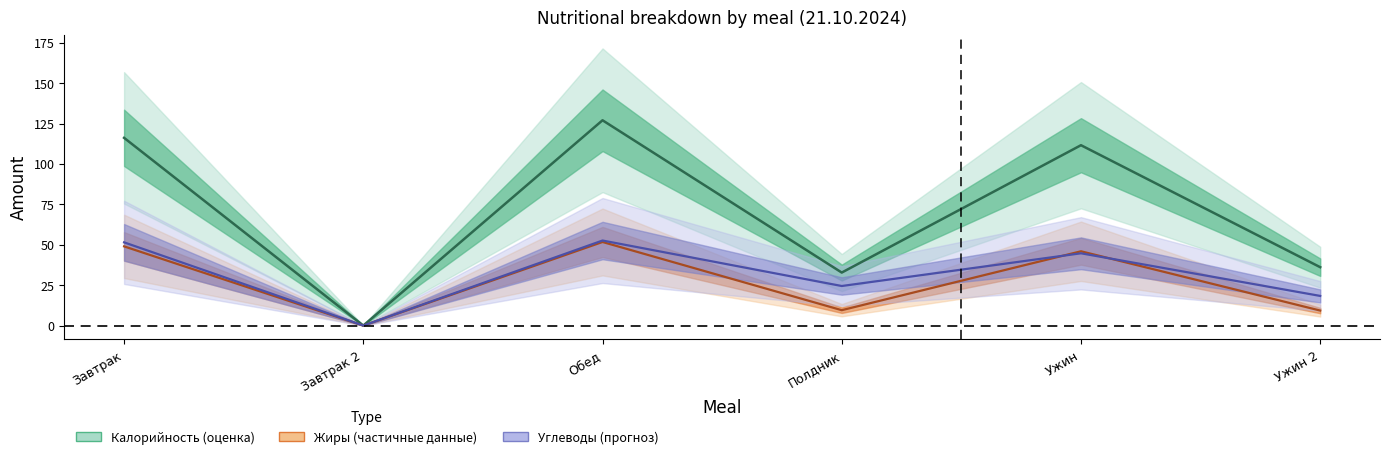

At Завтрак 2, list the series in order from largest to smallest.

Калорийность, Жиры, Углеводы